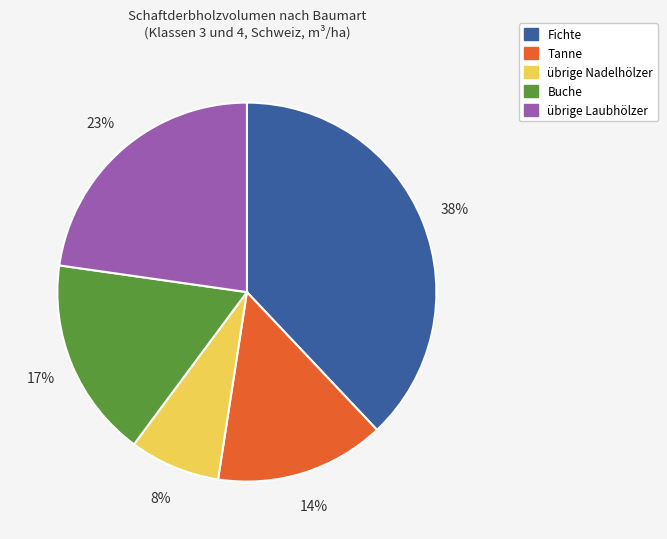

The Tanne slice represents 14% of the pie. True or false?

True